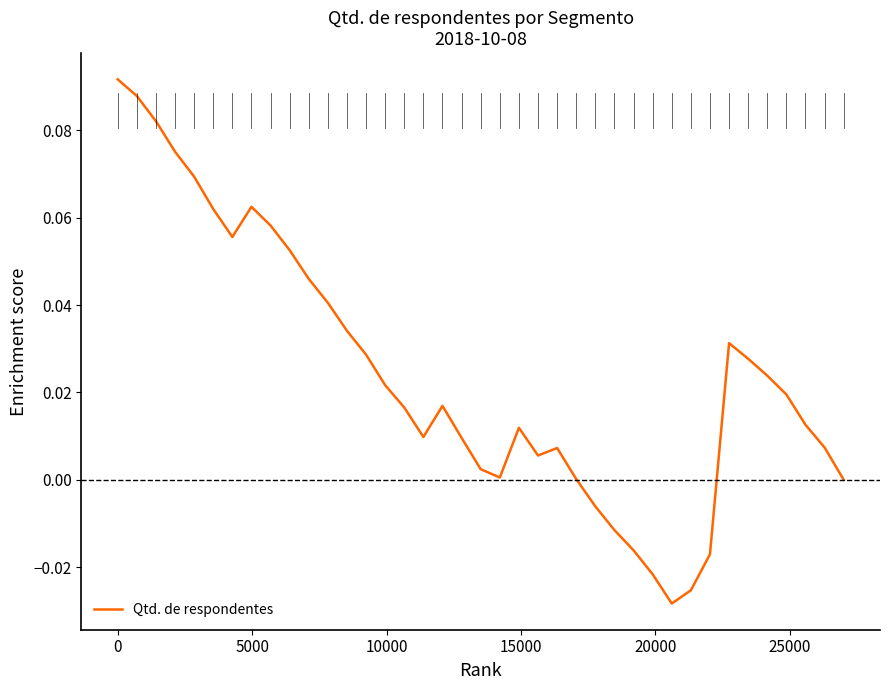

Is this an area chart (filled region under the line)?

No